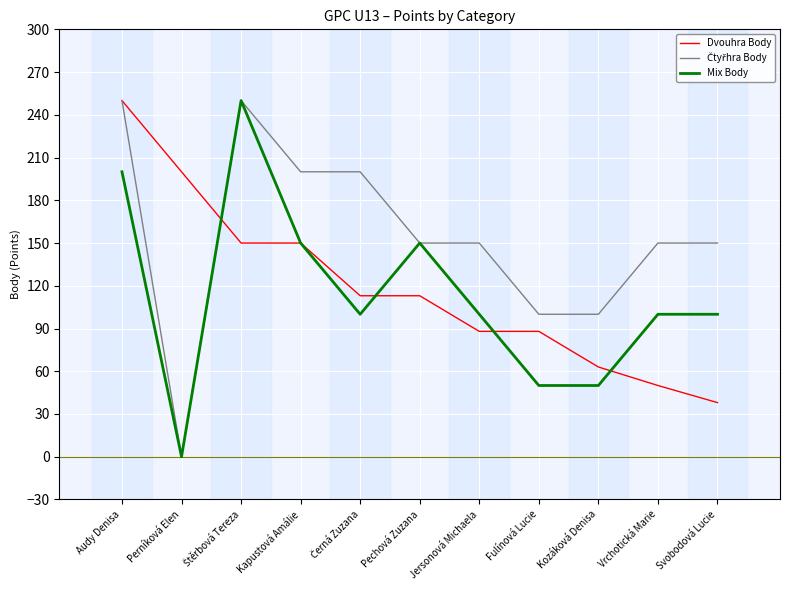

What value does the Dvouhra Body series have at Kapustová Amálie?

150